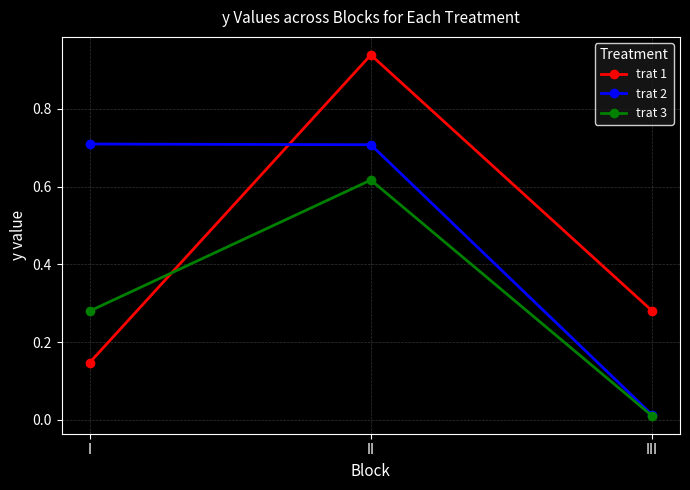

Which series has the largest range (max minus min)?

trat 1